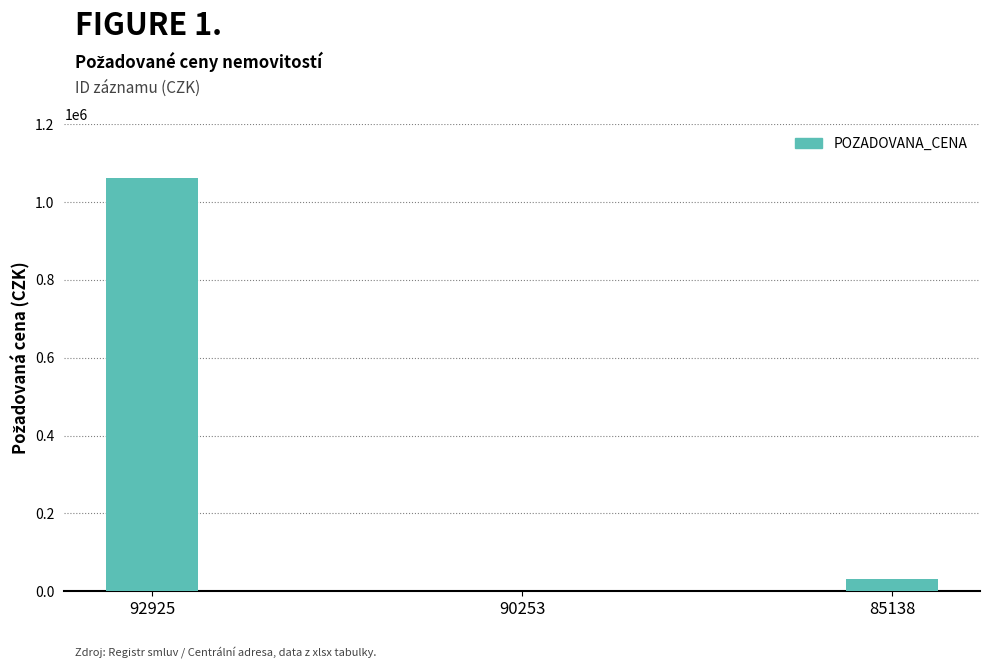

What is the sum of all values?

1095015